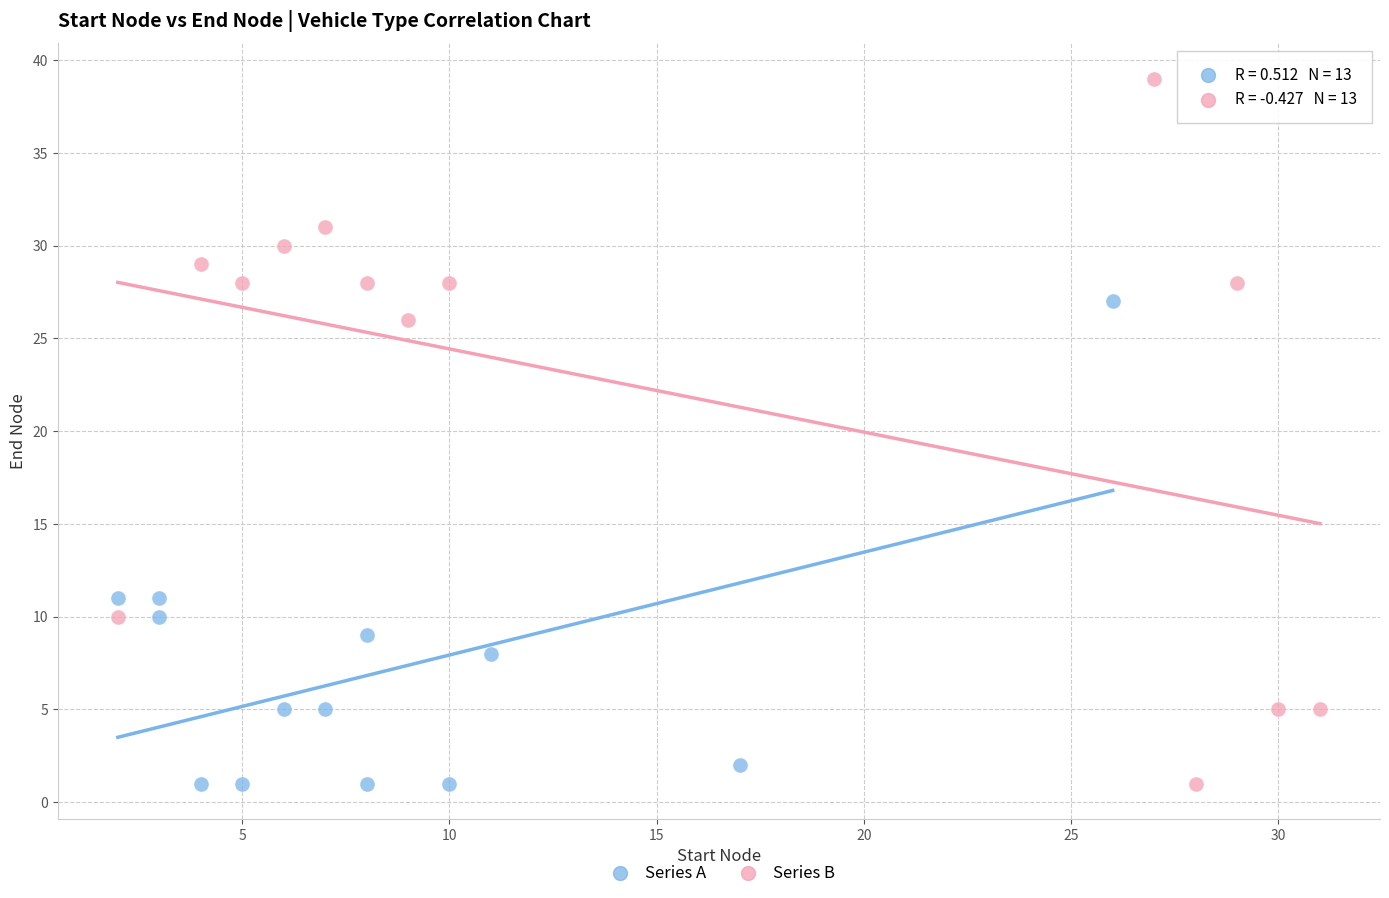

Which series has the widest spread of Y values?

Series B